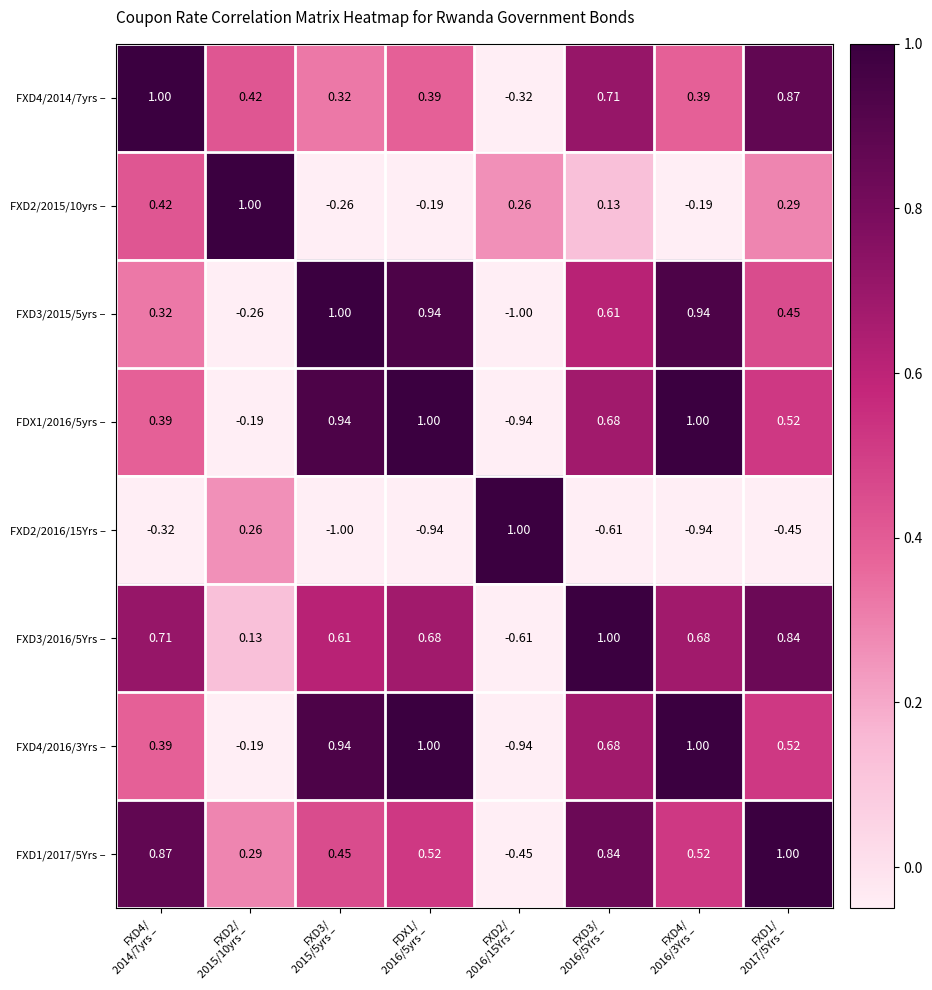

Which series has the largest range (max minus min)?

FXD3/2015/5yrs –